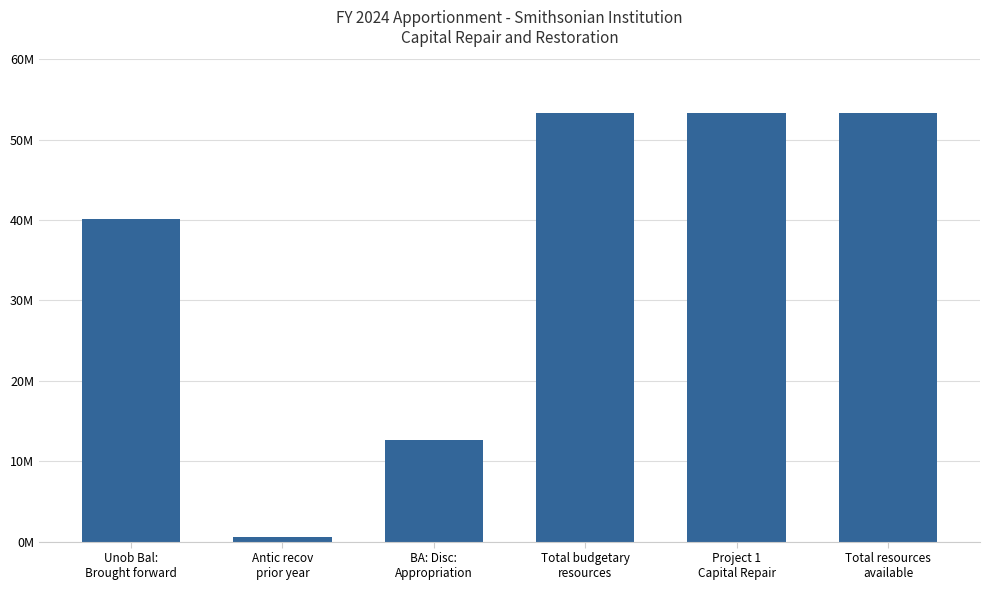

Are the bars horizontal?

No